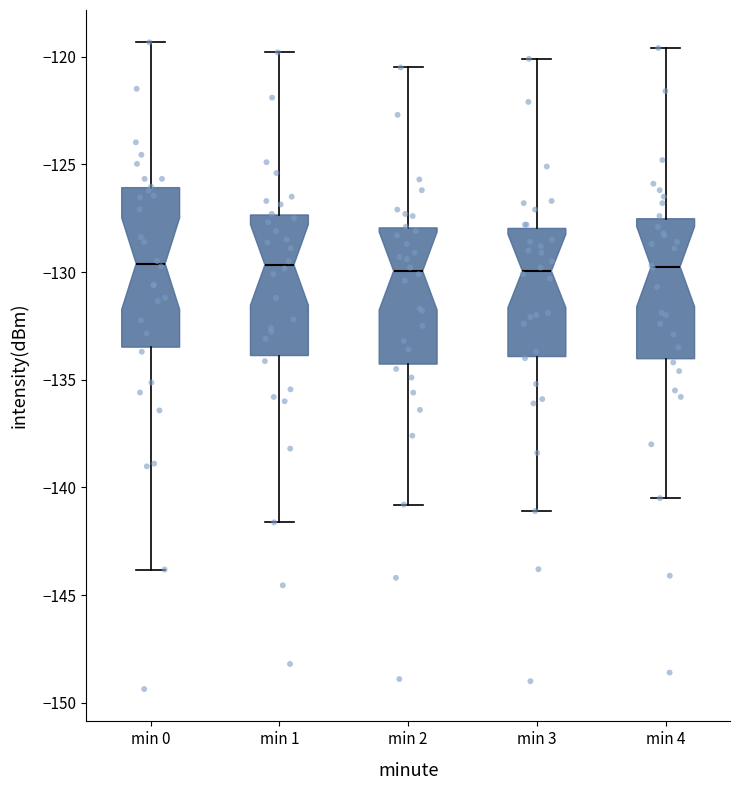

Which box is the tallest, from its lower edge to its upper edge?

min 0